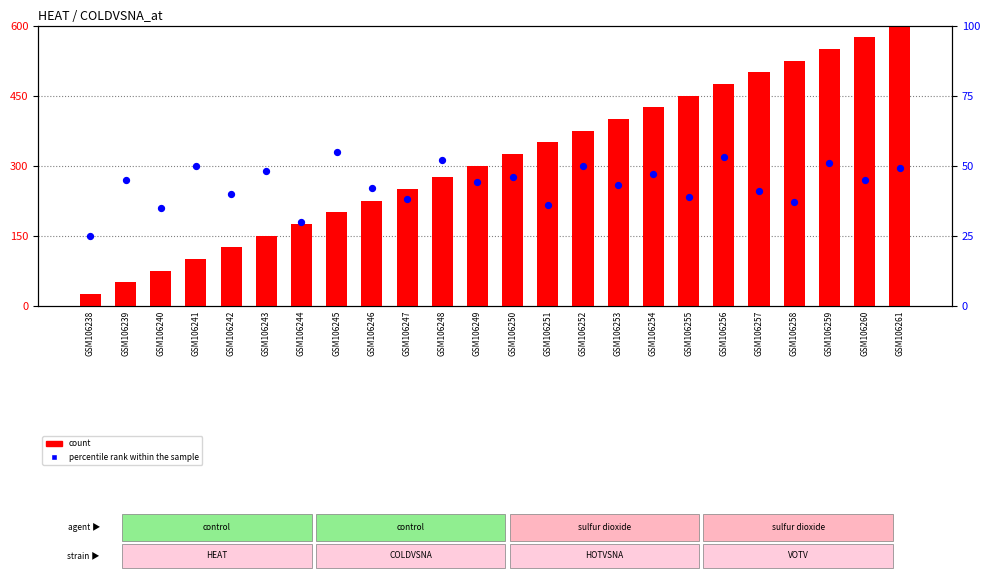

Is the value of percentile rank within the sample at GSM106240 greater than the value of count at GSM106246?

No